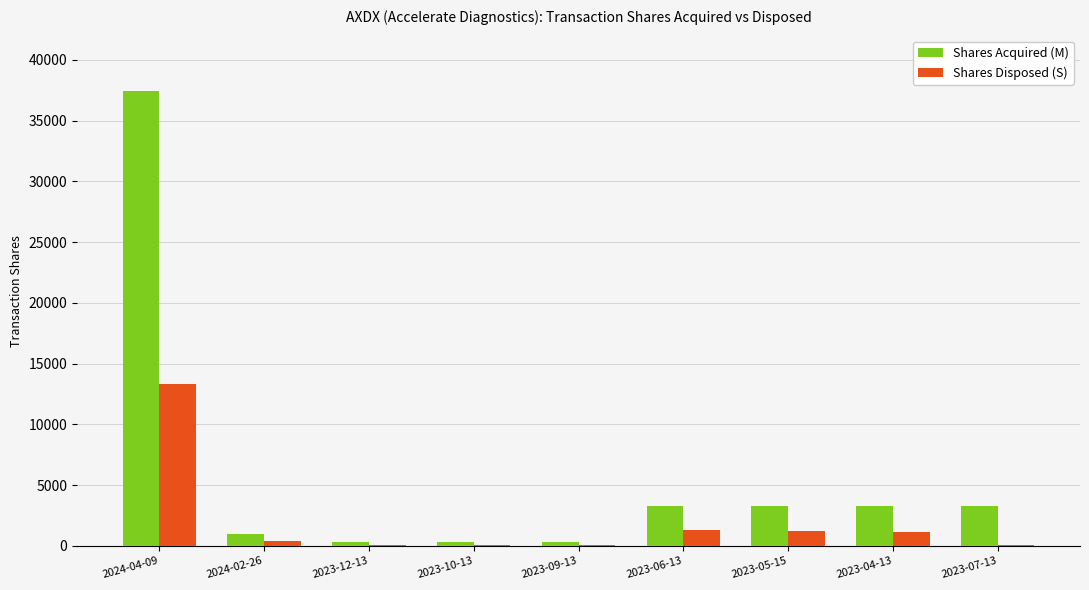

Which series has the largest total across all categories?

Shares Acquired (M)